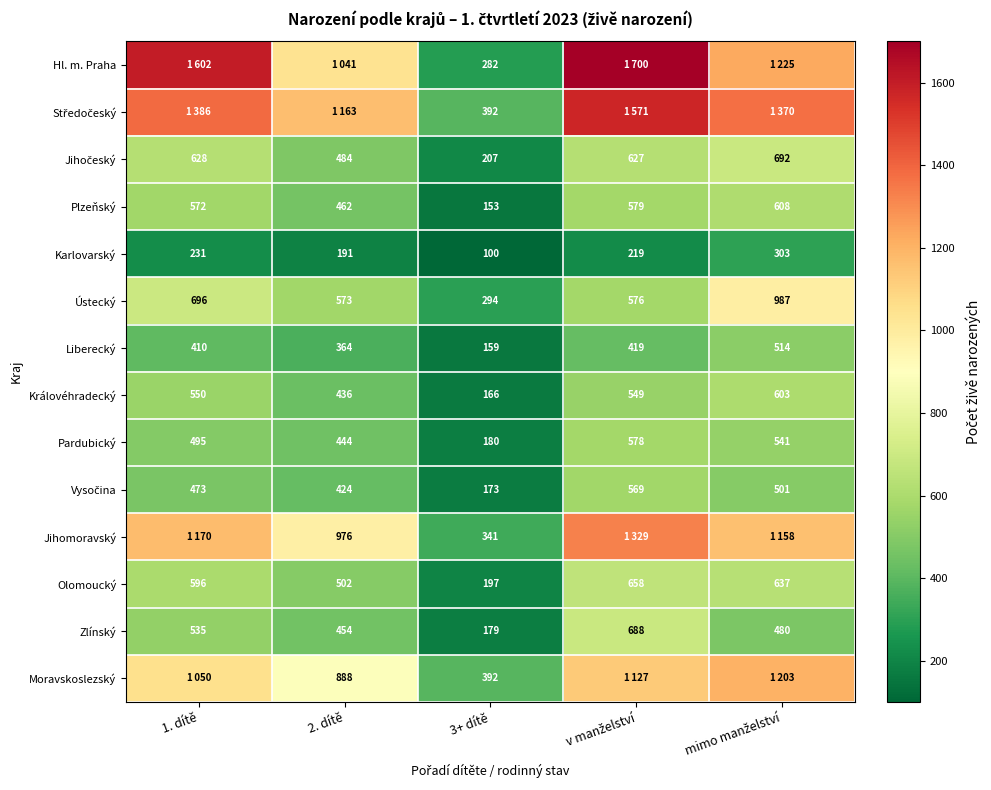

At which category is the sum across all series the highest?

v manželství